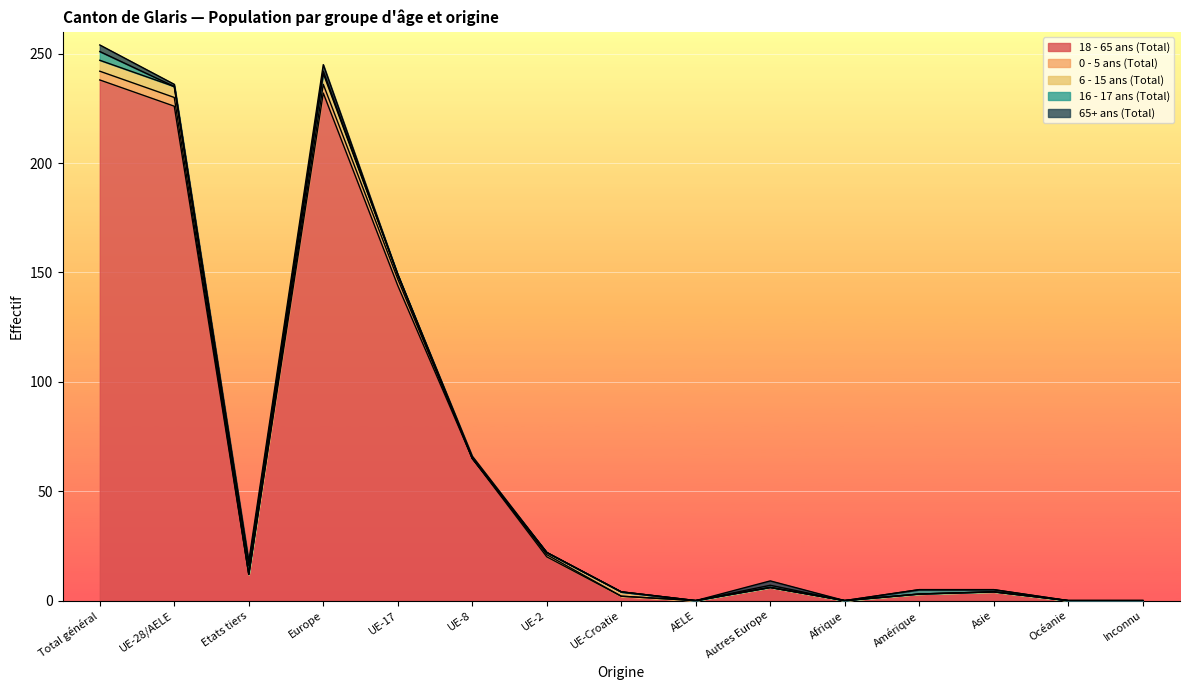

Rank the categories by 16 - 17 ans (Total) value from lowest to highest.

UE-28/AELE, UE-17, UE-8, UE-2, UE-Croatie, AELE, Afrique, Océanie, Inconnu, Europe, Autres Europe, Asie, Amérique, Total général, Etats tiers